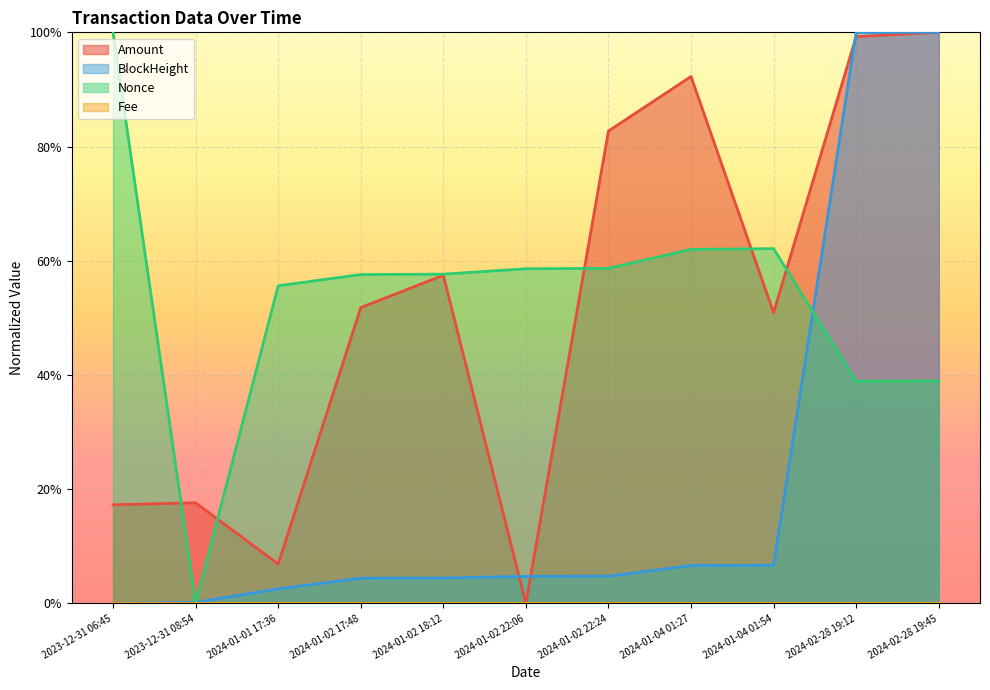

At how many categories does at least one series exceed 0?

11